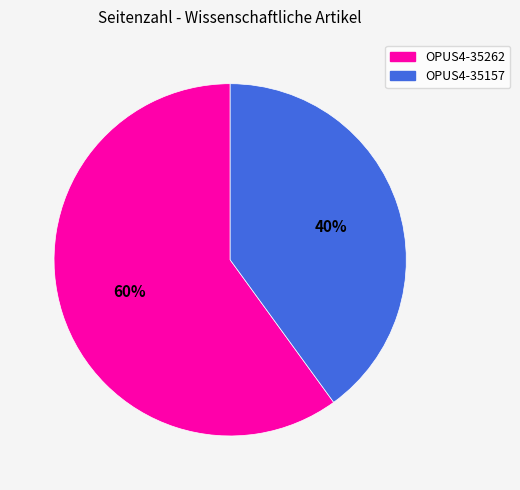

To the nearest percent, what is the difference between the OPUS4-35157 and OPUS4-35262 slice percentages?

20%